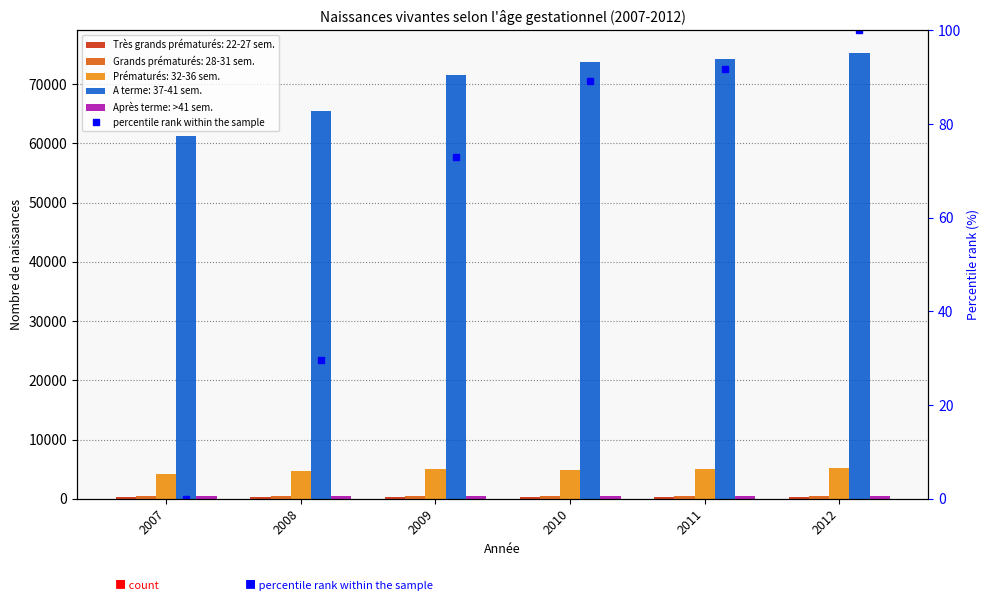

What is the smallest value displayed?

402